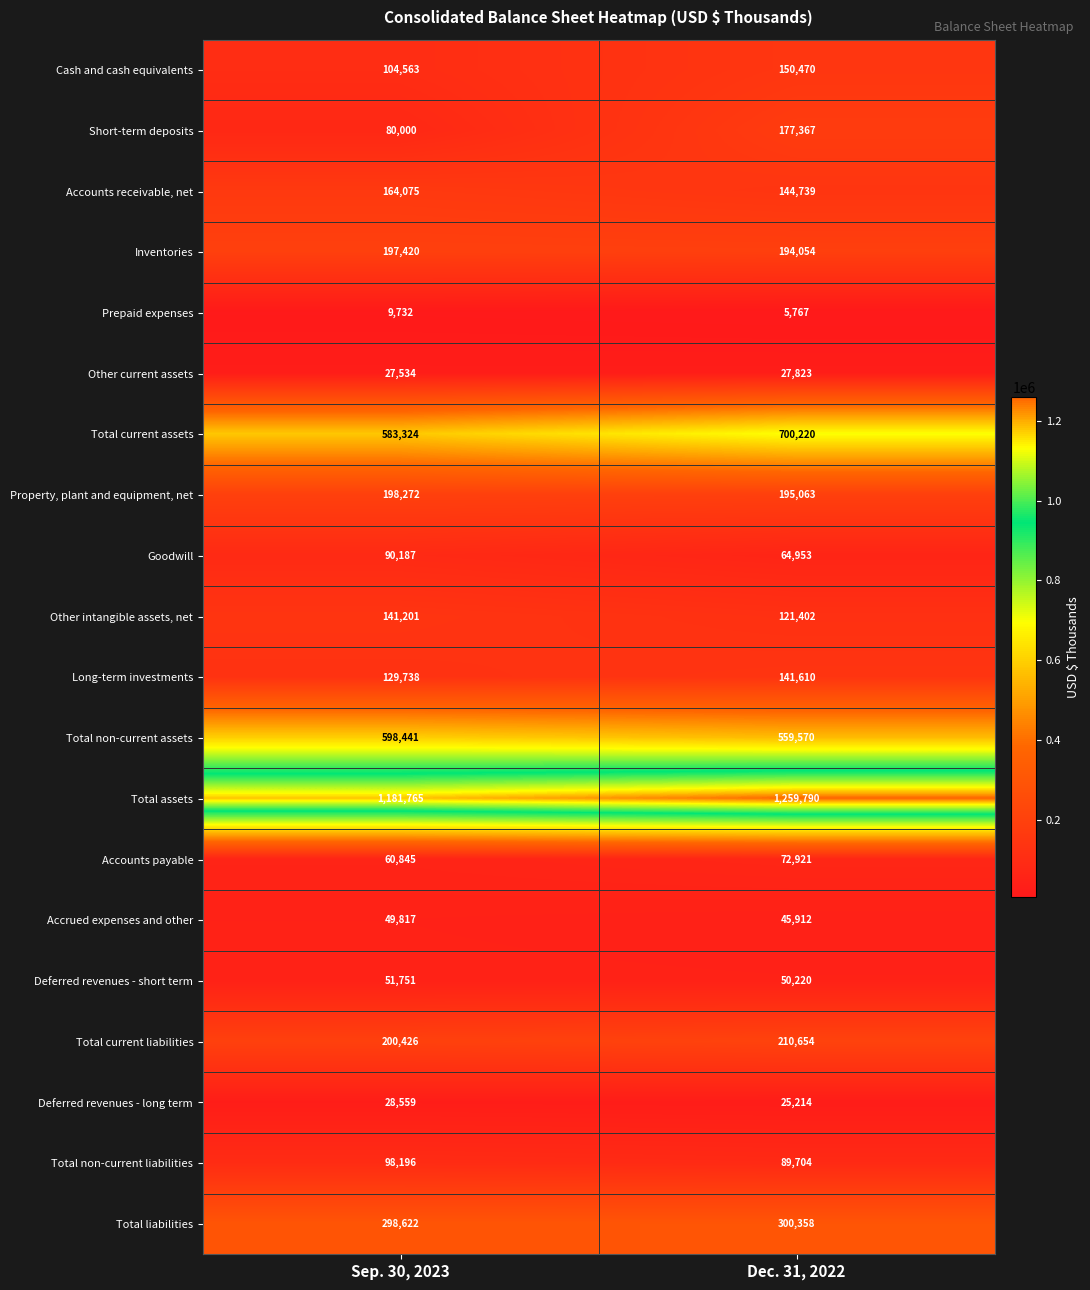

What is the average value of the Total non-current assets series?

579006